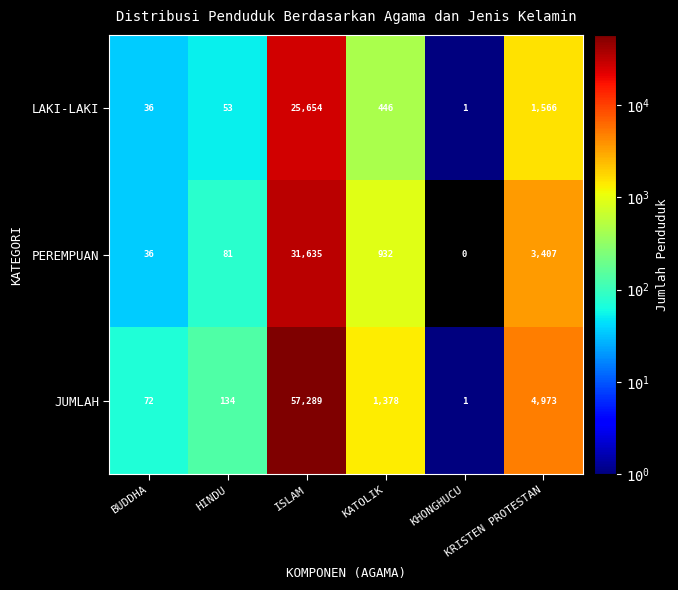

What is the greatest value displayed?

57289